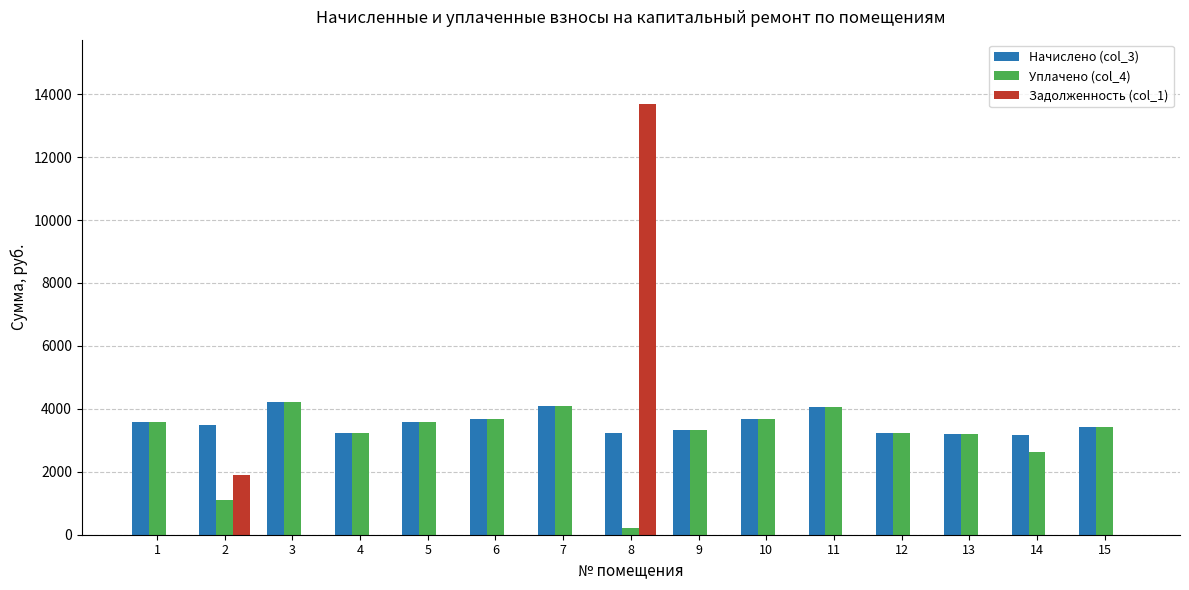

Is it true that Уплачено (col_4) equals 1930.3 at 12?

False